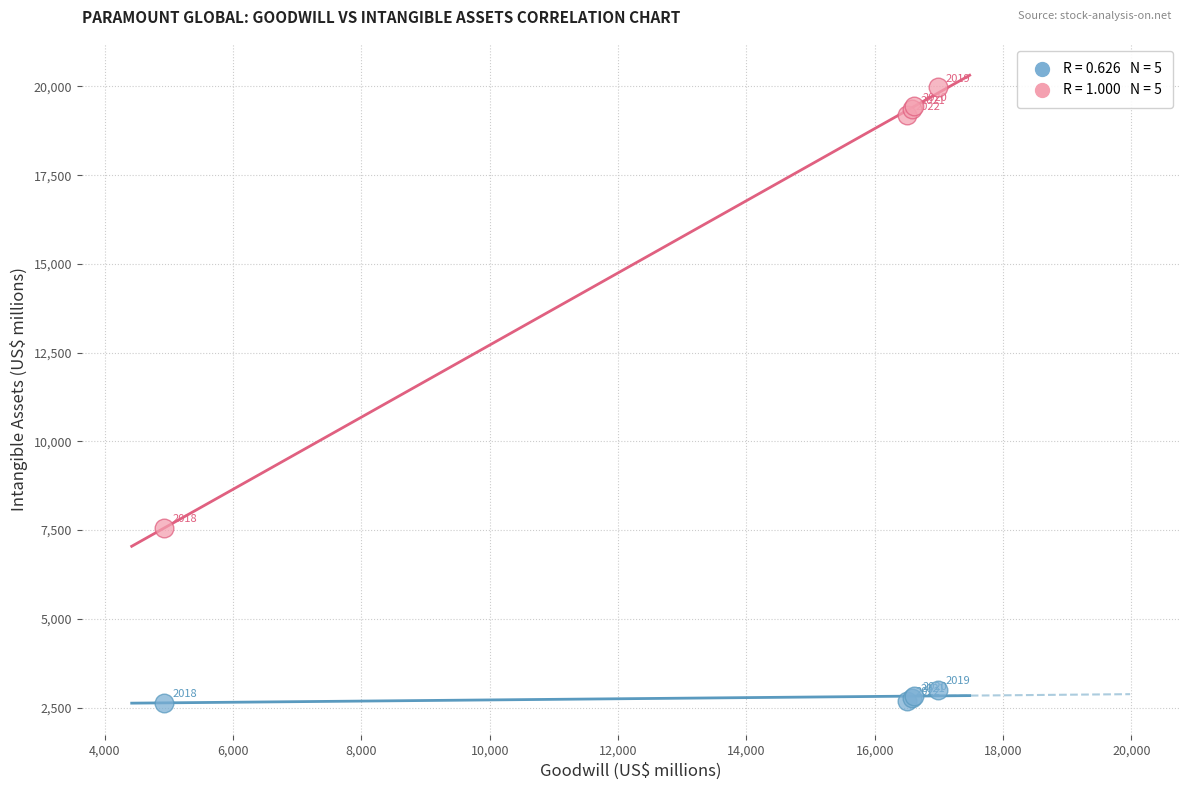

Across all series, what Y value is closest to 11305?

7558